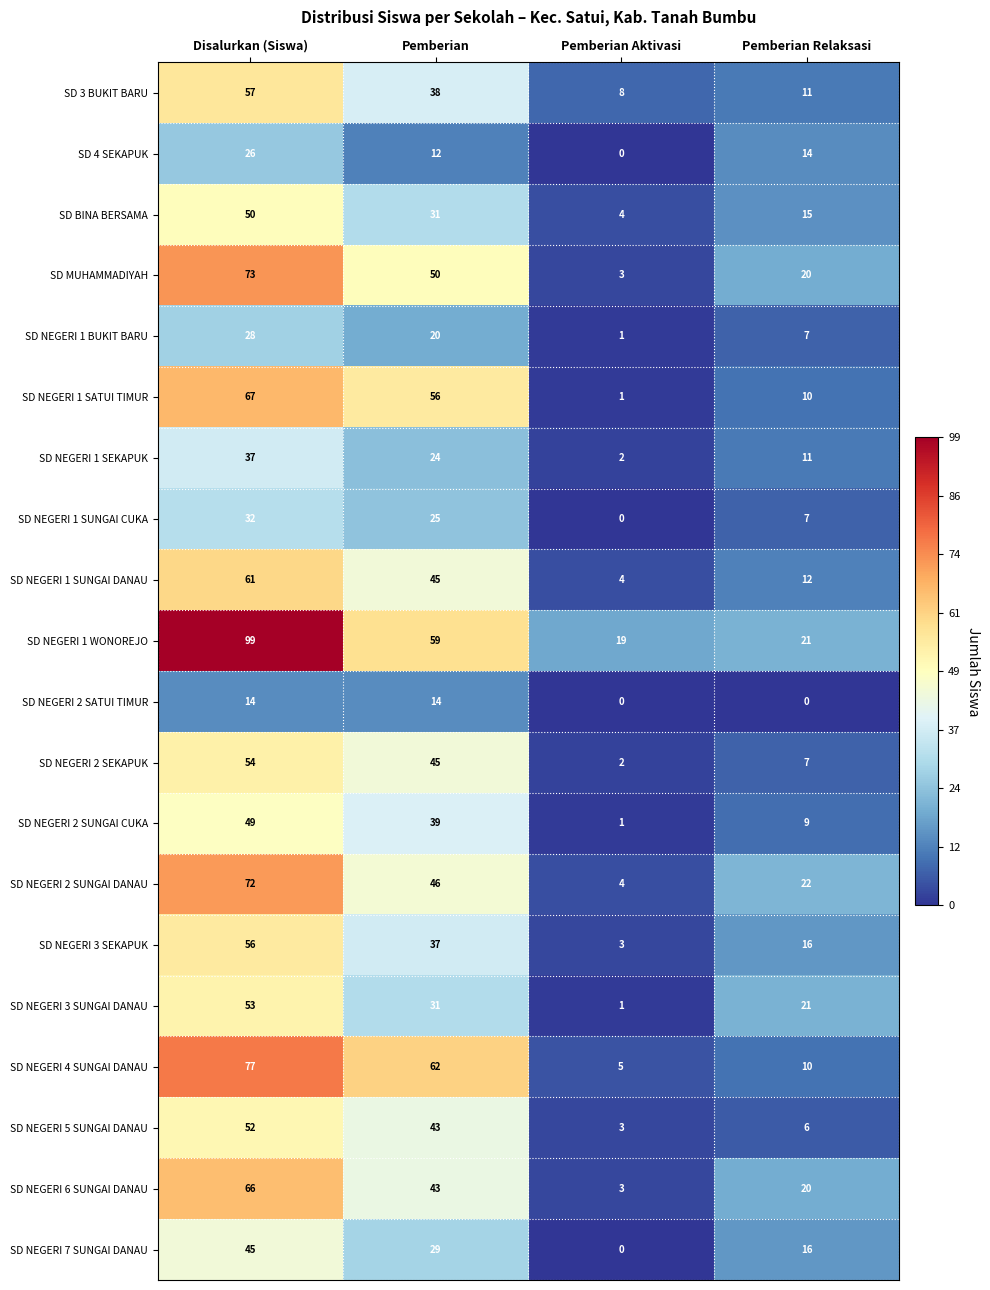

What is the difference between the SD NEGERI 7 SUNGAI DANAU values at Pemberian Aktivasi and Disalurkan (Siswa)?

45